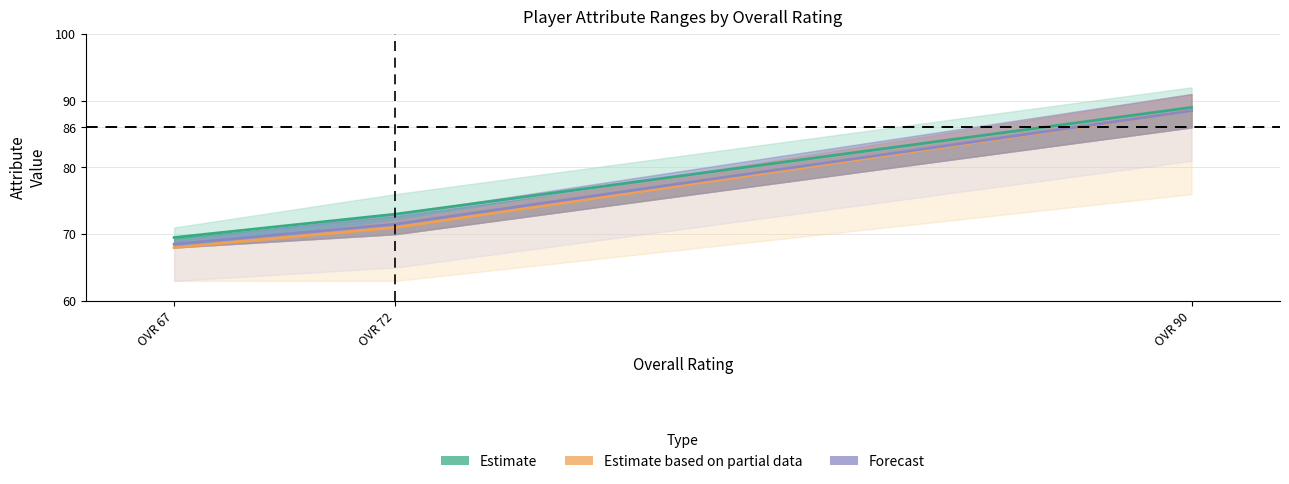

How many data points in Estimate are less than 73?

1